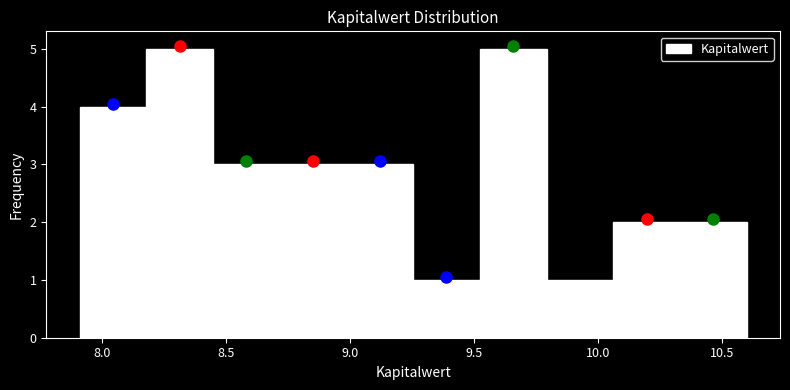

Reading left to right, transcribe this chart: for each bar, give the range it covers on the x-axis and its height. Neither the bar edges nor the heights are printed on the chart, so give them approximately, as read against the axes.

7.90 to 8.20: 4
8.20 to 8.45: 5
8.45 to 8.70: 3
8.70 to 9.00: 3
9.00 to 9.25: 3
9.25 to 9.50: 1
9.50 to 9.80: 5
9.80 to 10.05: 1
10.05 to 10.35: 2
10.35 to 10.60: 2